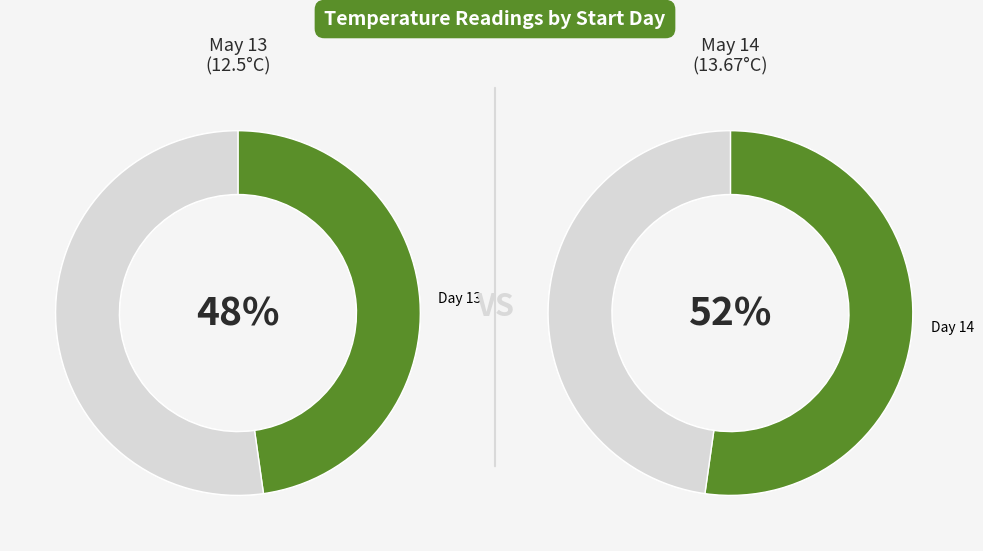

The 13 slice represents 62% of the pie. True or false?

False